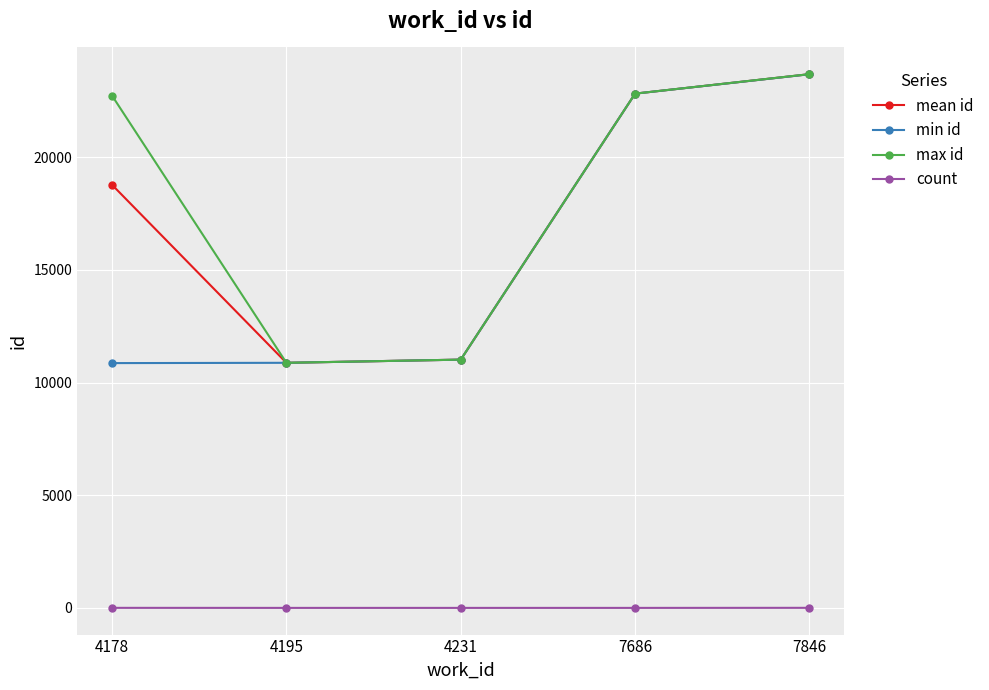

Count the count values in the range 1 to 3.

4